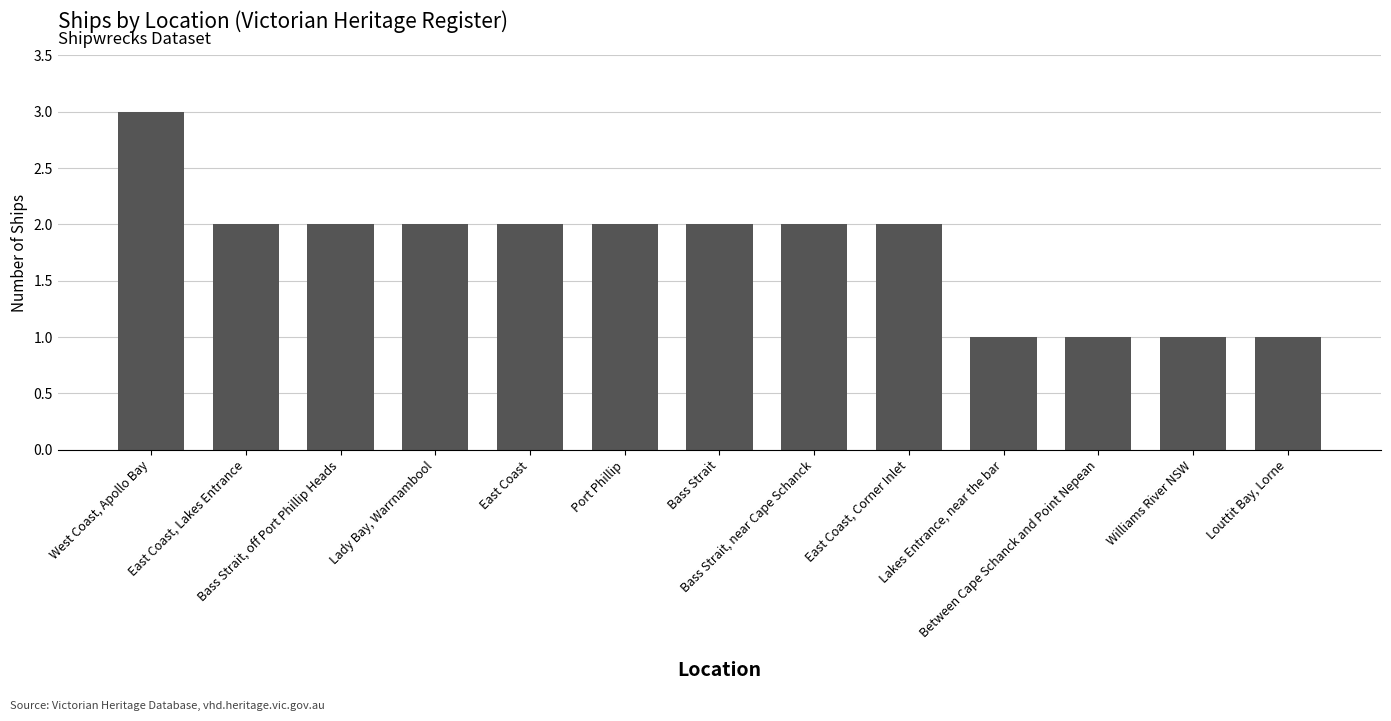

What is the value of the 5th bar from the left?

2